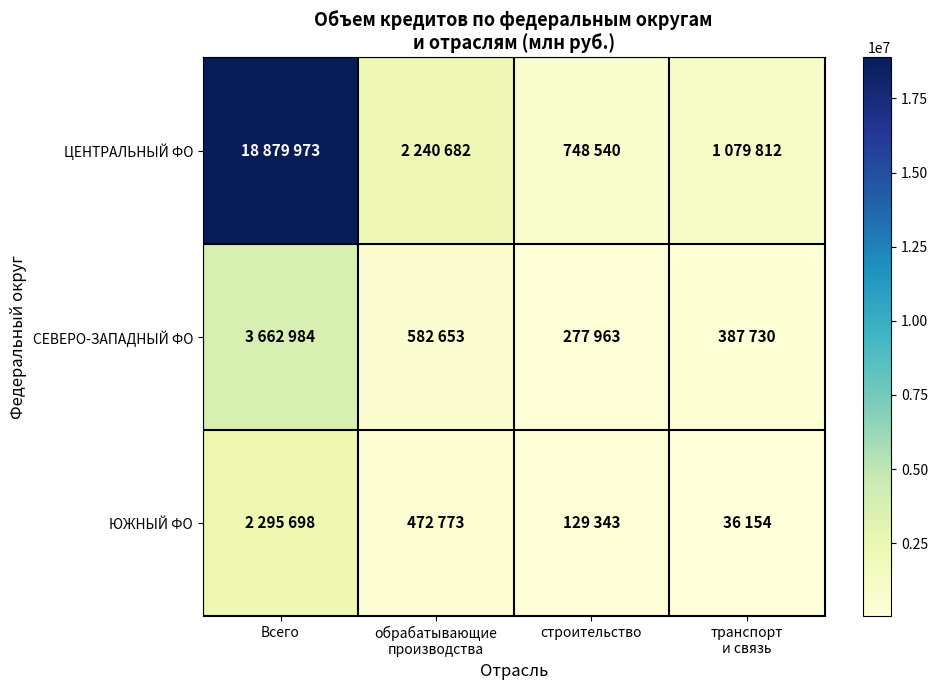

What is the smallest value displayed?

36154